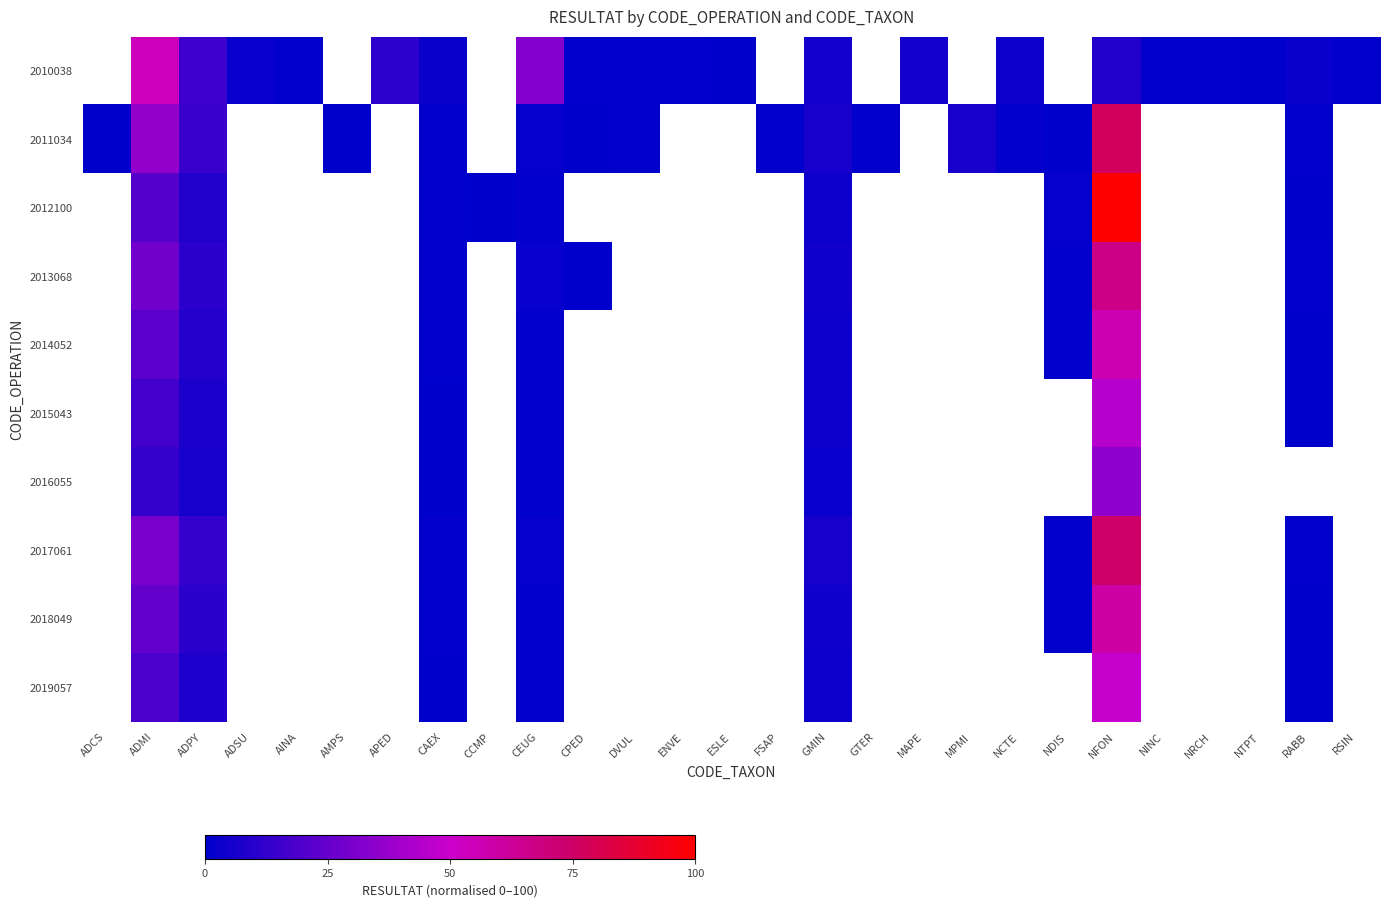

Count the number of categories in the chart.

27